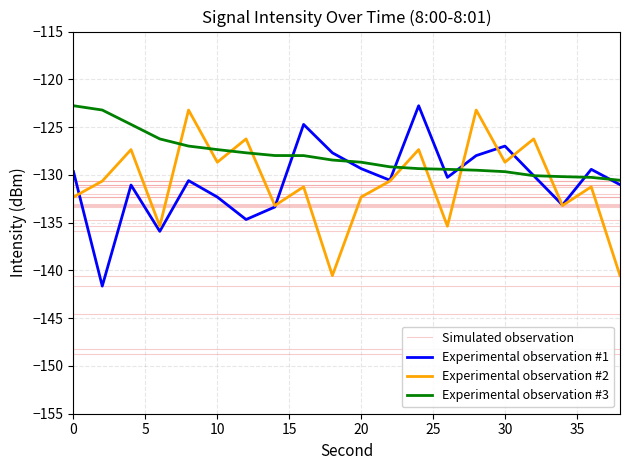

What is the lowest value of the Experimental observation #3 series?

-130.6